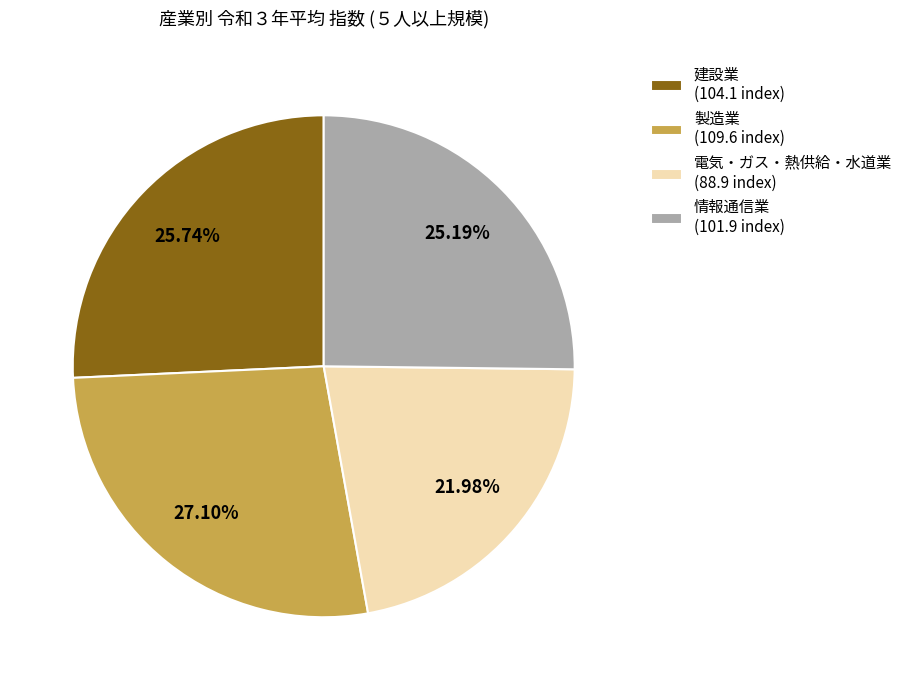

Do 情報通信業 (101.9 index) and 製造業 (109.6 index) together represent more than half of the pie?

Yes